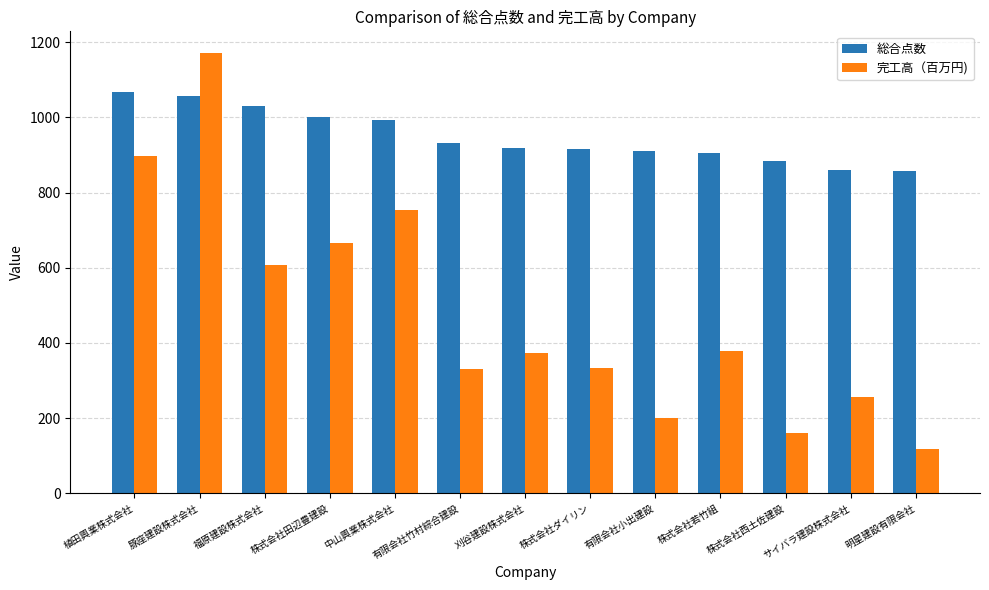

At 有限会社小出建設, list the series in order from largest to smallest.

総合点数, 完工高（百万円)